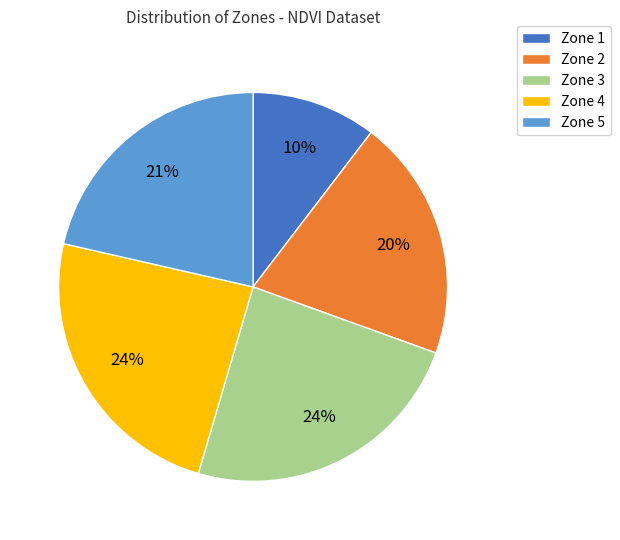

What is the smallest slice in the pie chart?

Zone 1